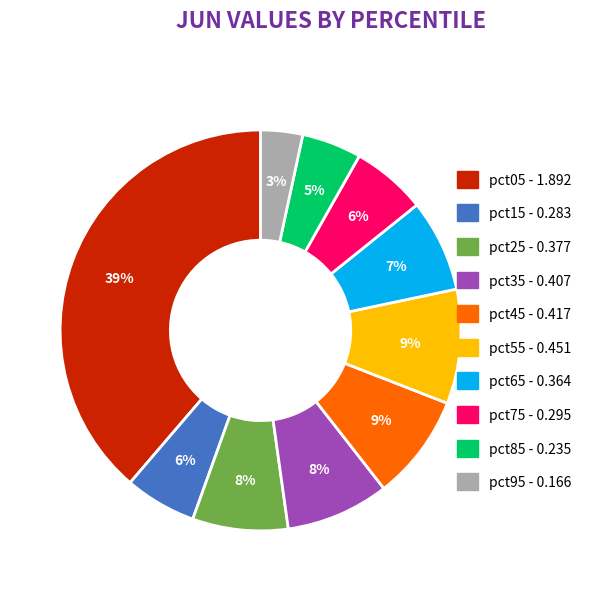

Which slice is the smallest?

pct95